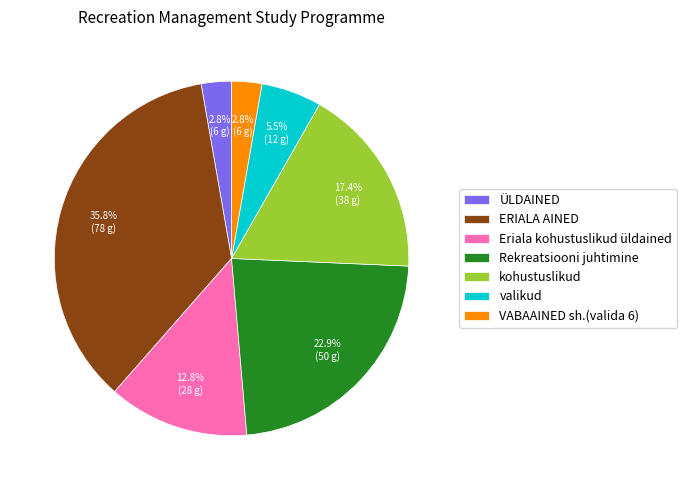

To the nearest percent, what percentage of the pie is Rekreatsiooni juhtimine?

23%